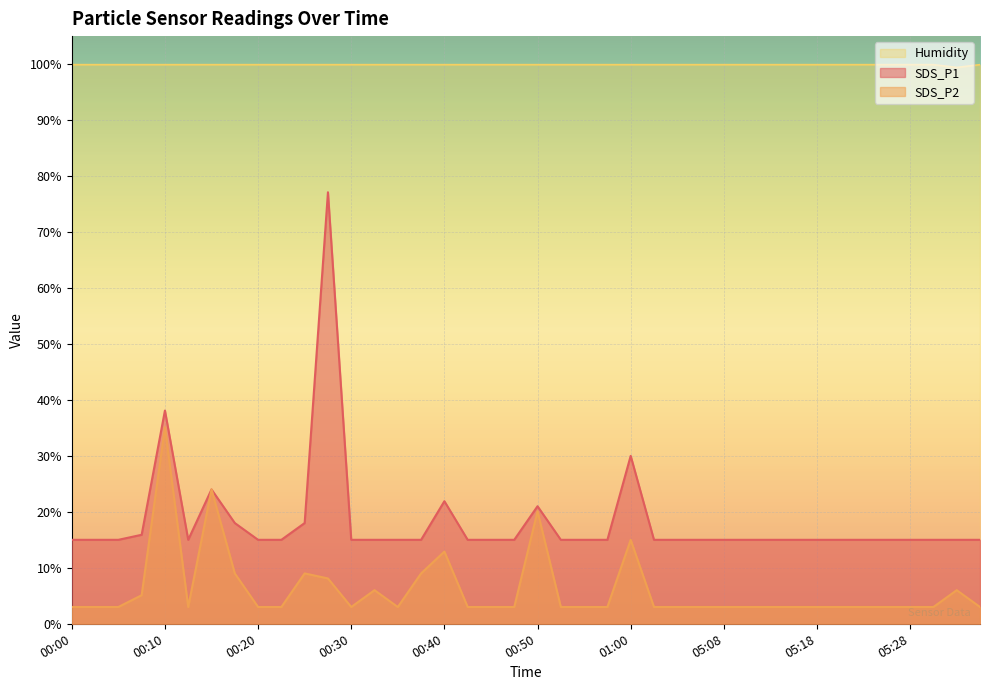

What is the label of the 12th point from the right?

05:08